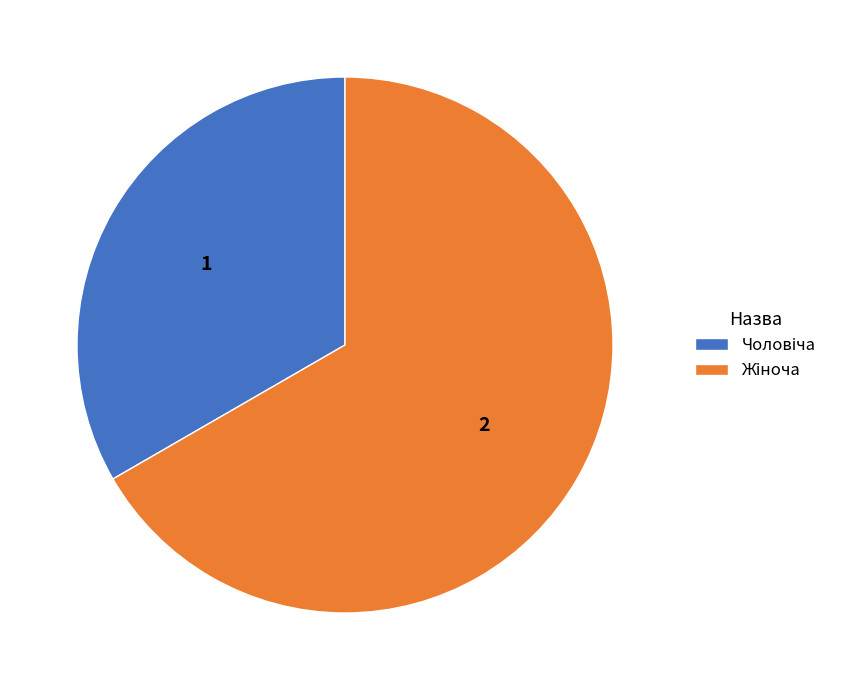

Count the number of slices in the pie.

2